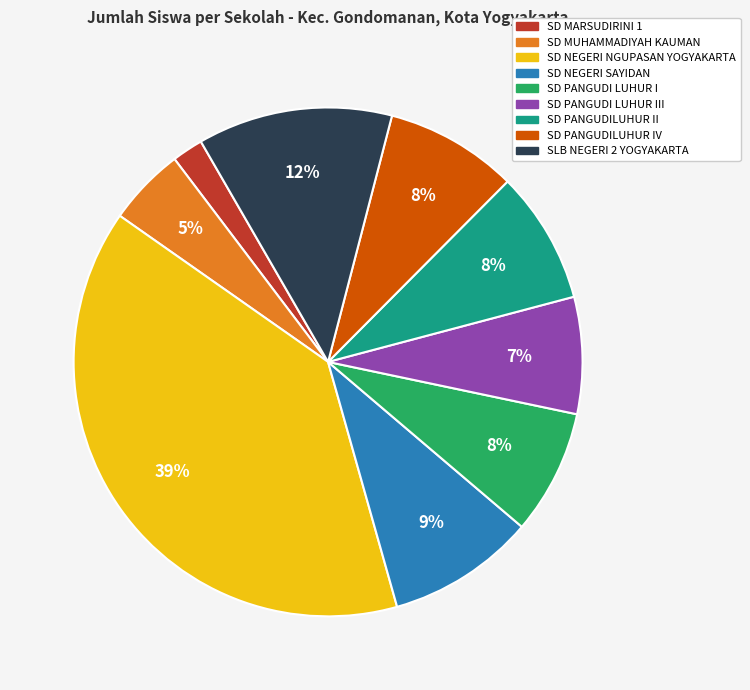

How many slices are in this pie chart?

9